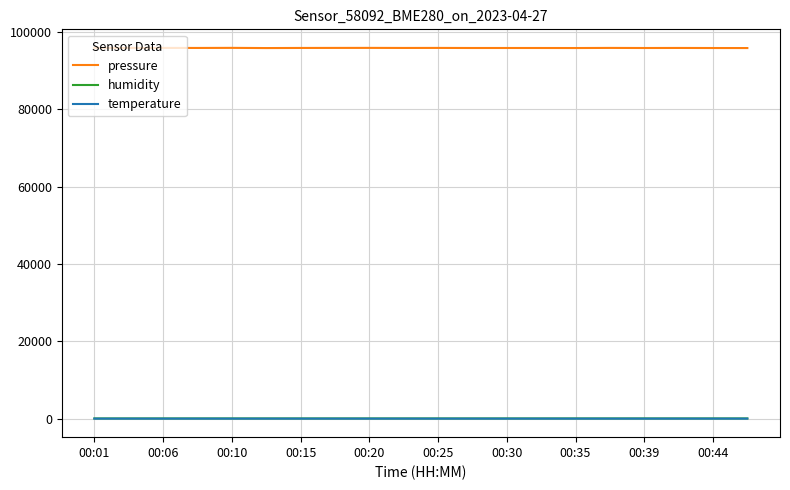

True or false: pressure and temperature cross at least once.

False